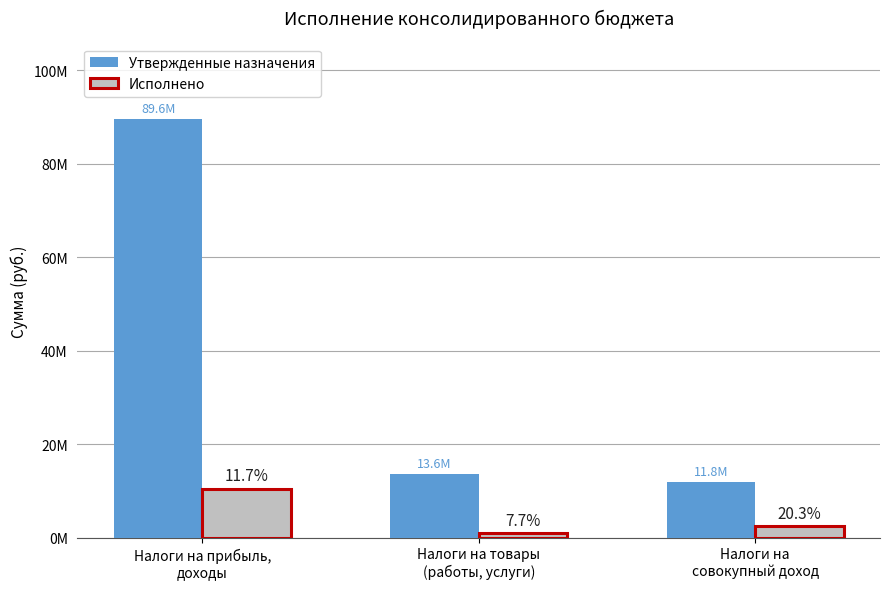

Reading left to right, extract all data points from this chart.

Утвержденные назначения: Налоги на прибыль,
доходы=89555400.0	Налоги на товары
(работы, услуги)=13612400.0	Налоги на
совокупный доход=11819400.0
Исполнено: Налоги на прибыль,
доходы=10482505.8	Налоги на товары
(работы, услуги)=1050263.6	Налоги на
совокупный доход=2397753.6